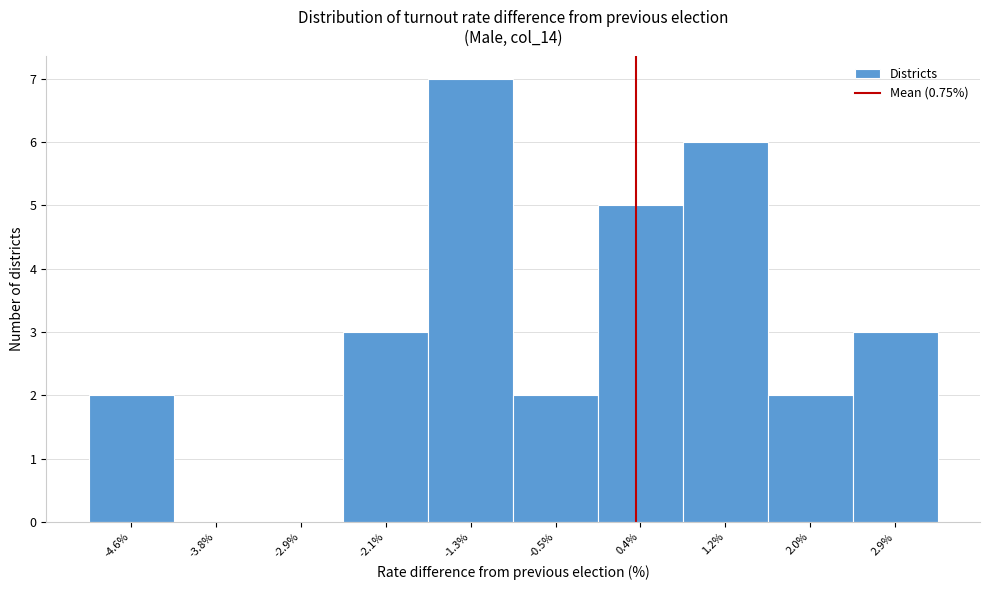

Reading left to right, transcribe all the data shown in this chart.

-4.6%=2	-3.8%=0	-2.9%=0	-2.1%=3	-1.3%=7	-0.5%=2	0.4%=5	1.2%=6	2.0%=2	2.9%=3